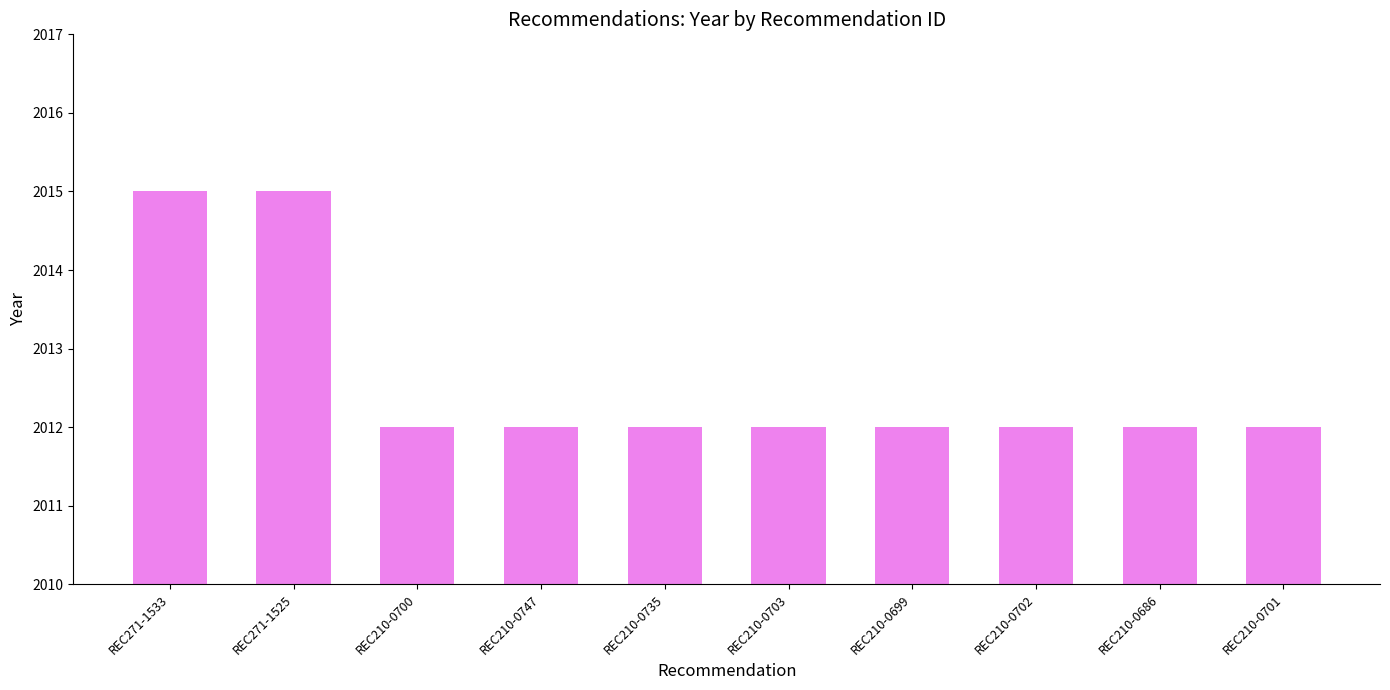

What is the value of the 1st bar from the left?

2015